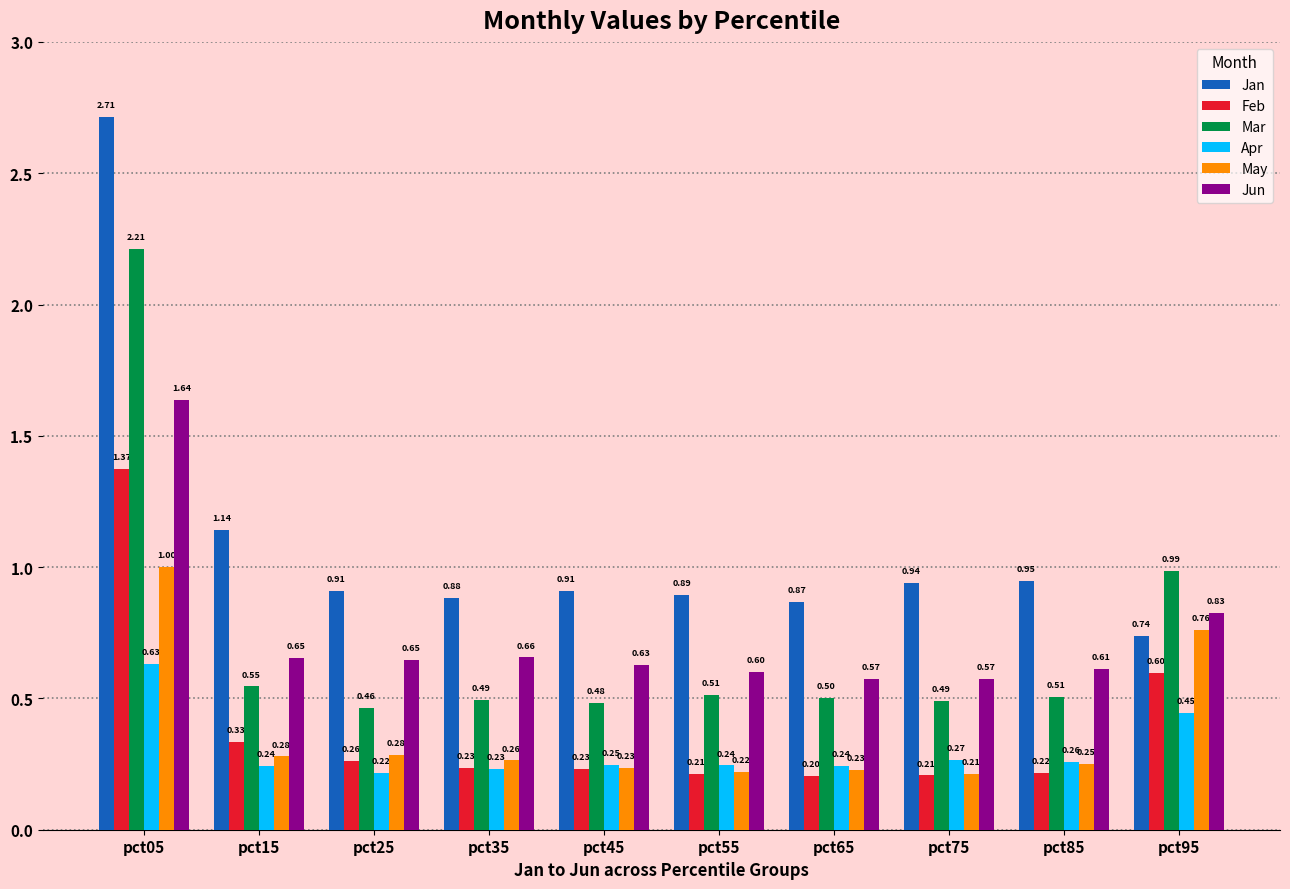

Which series has the largest total across all categories?

Jan